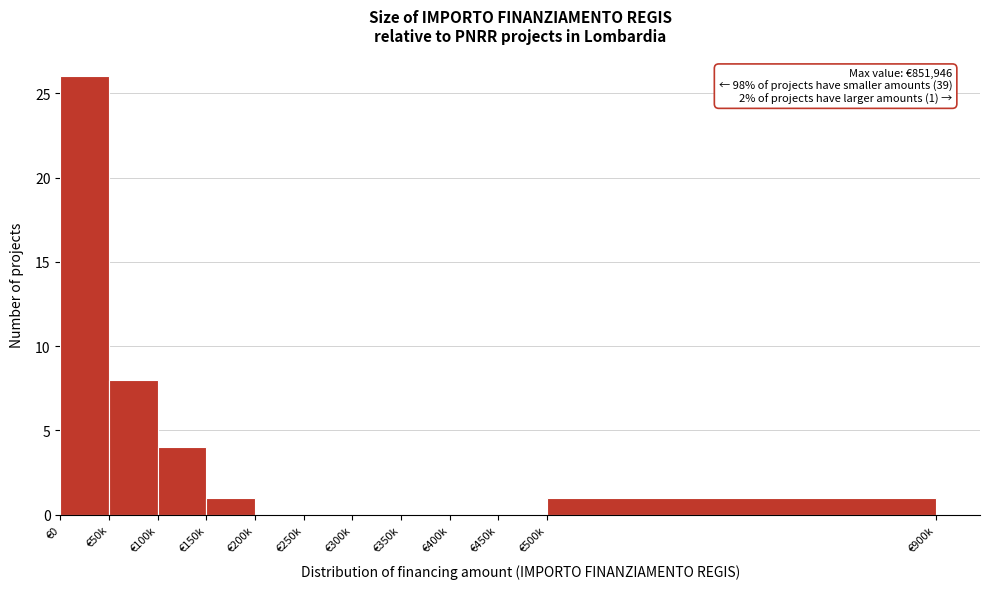

Reading right to left, list all the values displayed in this chart.

€500k=1	€450k=0	€400k=0	€350k=0	€300k=0	€250k=0	€200k=0	€150k=1	€100k=4	€50k=8	€0=26